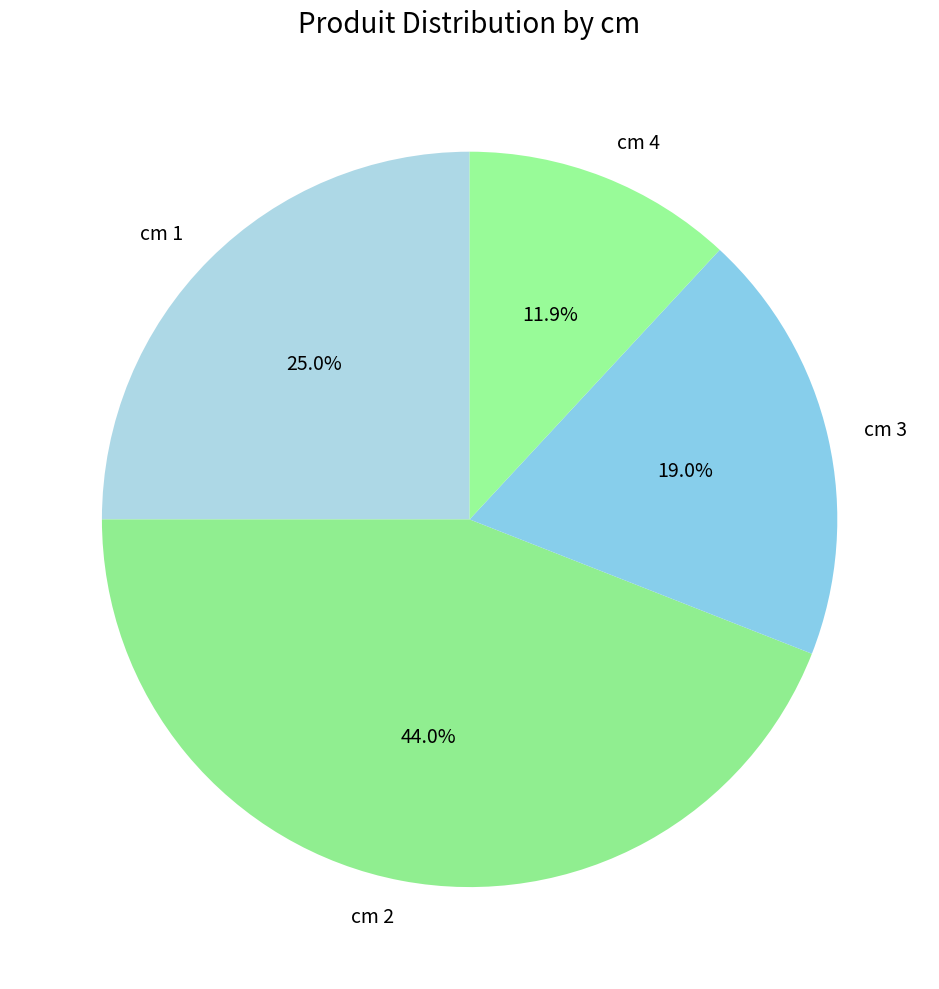

What is the total percentage of cm 2 and cm 4?

56.0%